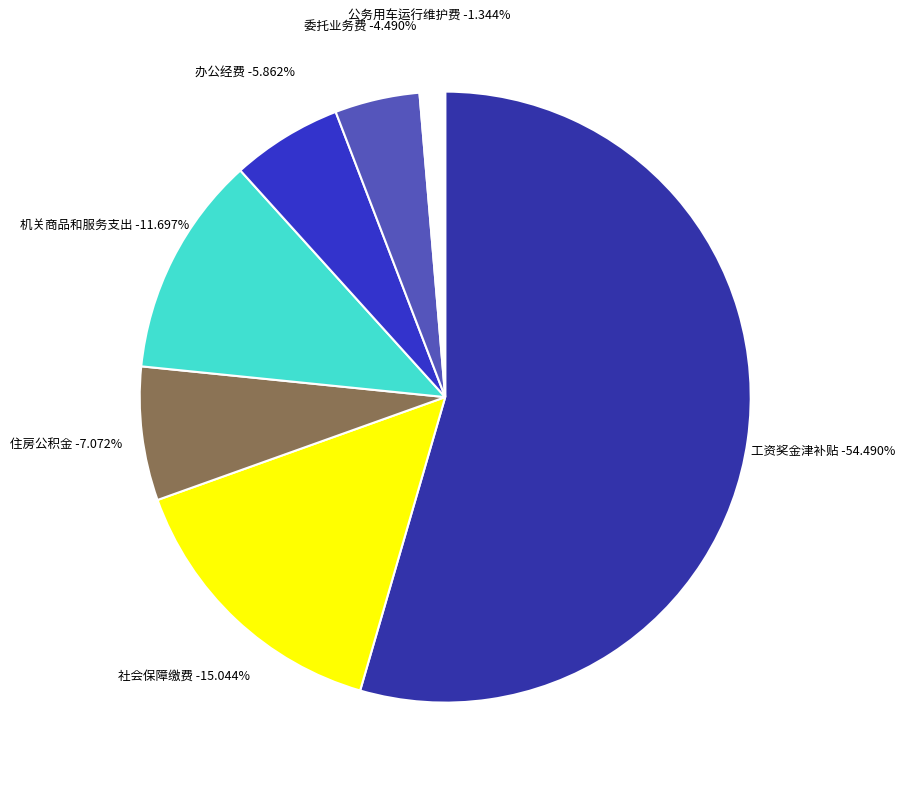

Combined, what portion of the pie is 住房公积金 and 公务用车运行维护费?

8.4%